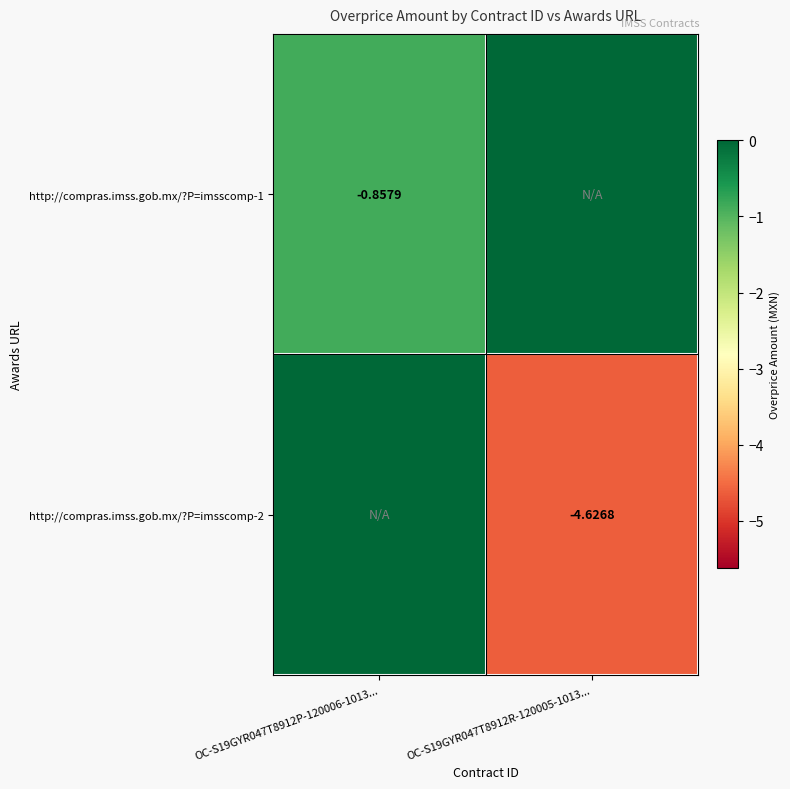

Is the value of http://compras.imss.gob.mx/?P=imsscomp-2 at OC-S19GYR047T8912R-120005-1013... greater than the value of http://compras.imss.gob.mx/?P=imsscomp-1 at OC-S19GYR047T8912P-120006-1013...?

No